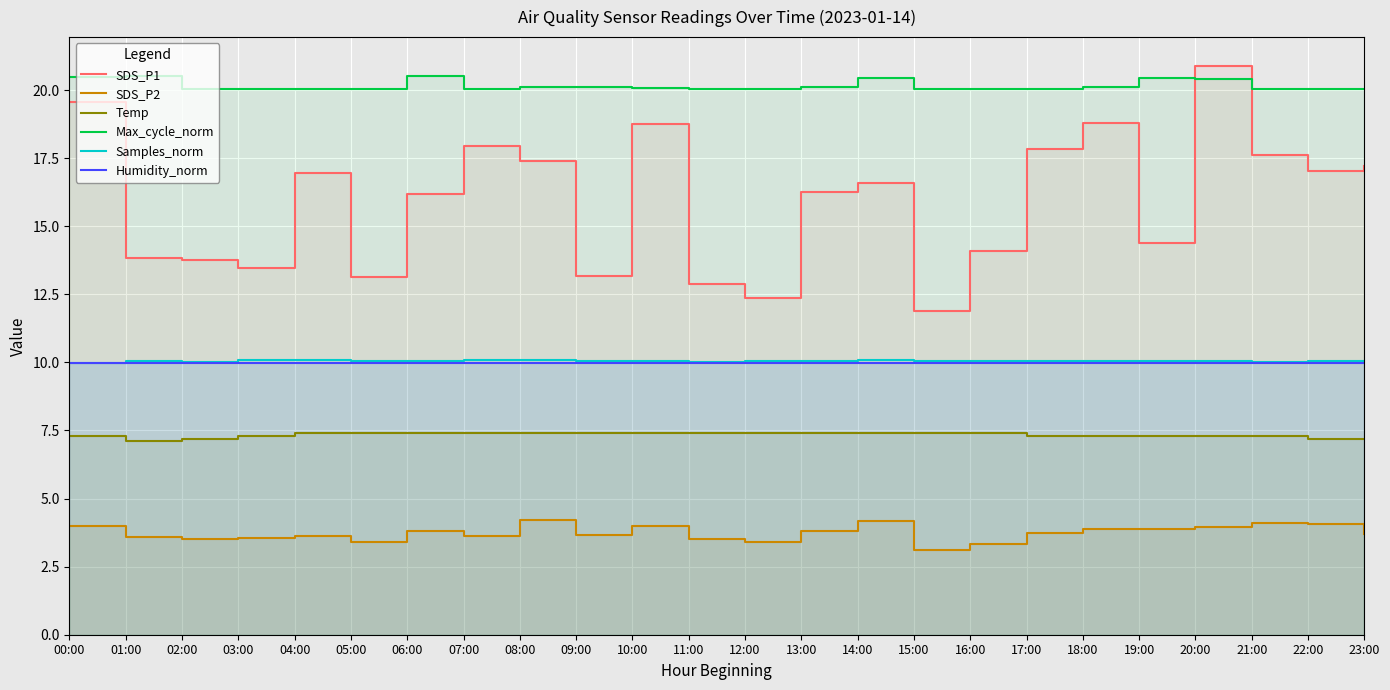

What is the difference between the maximum and minimum values in the SDS_P1 series?

9.0